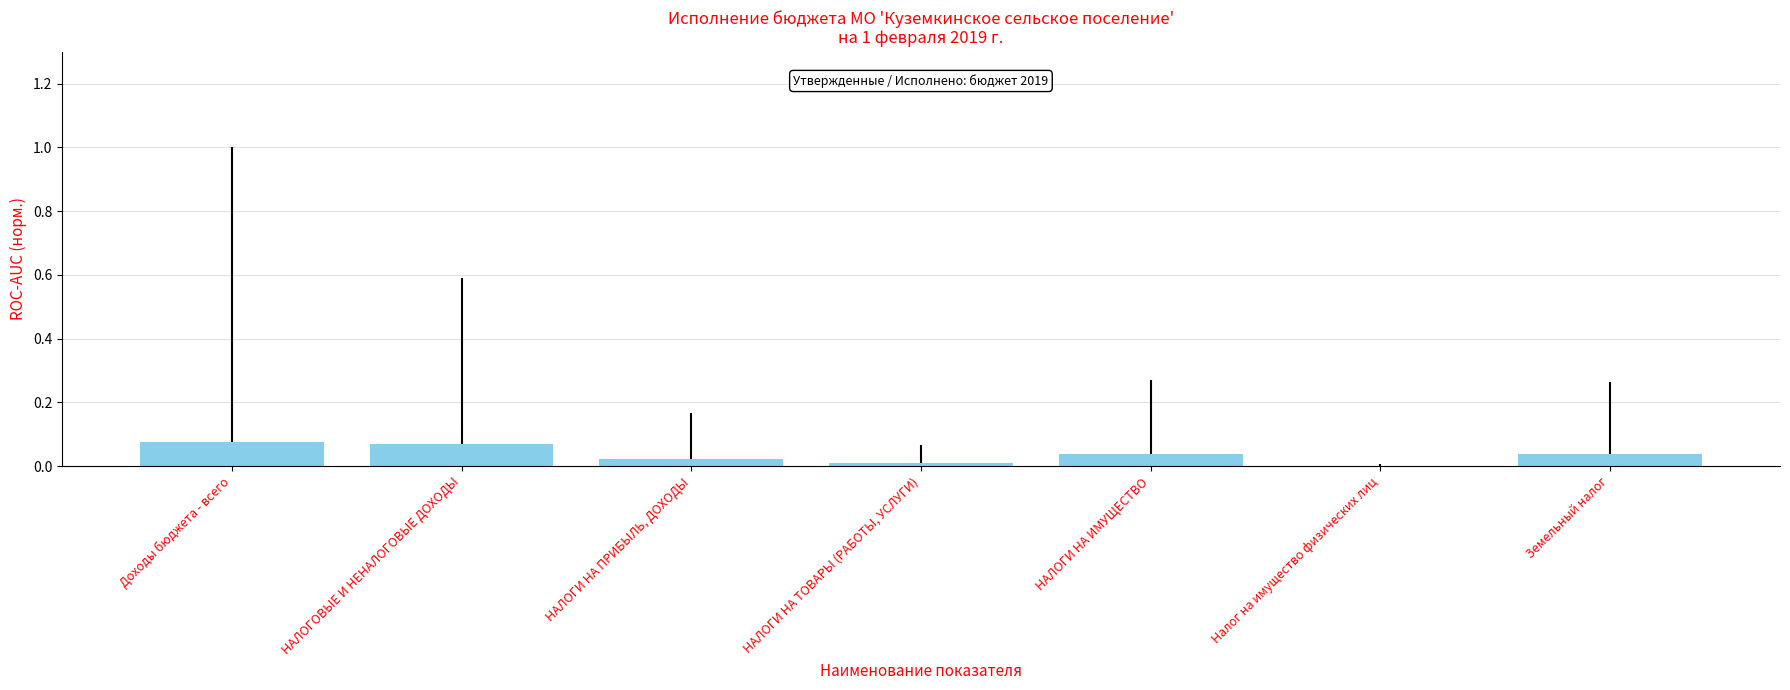

The value at НАЛОГИ НА ТОВАРЫ (РАБОТЫ, УСЛУГИ) is 0.0. True or false?

True